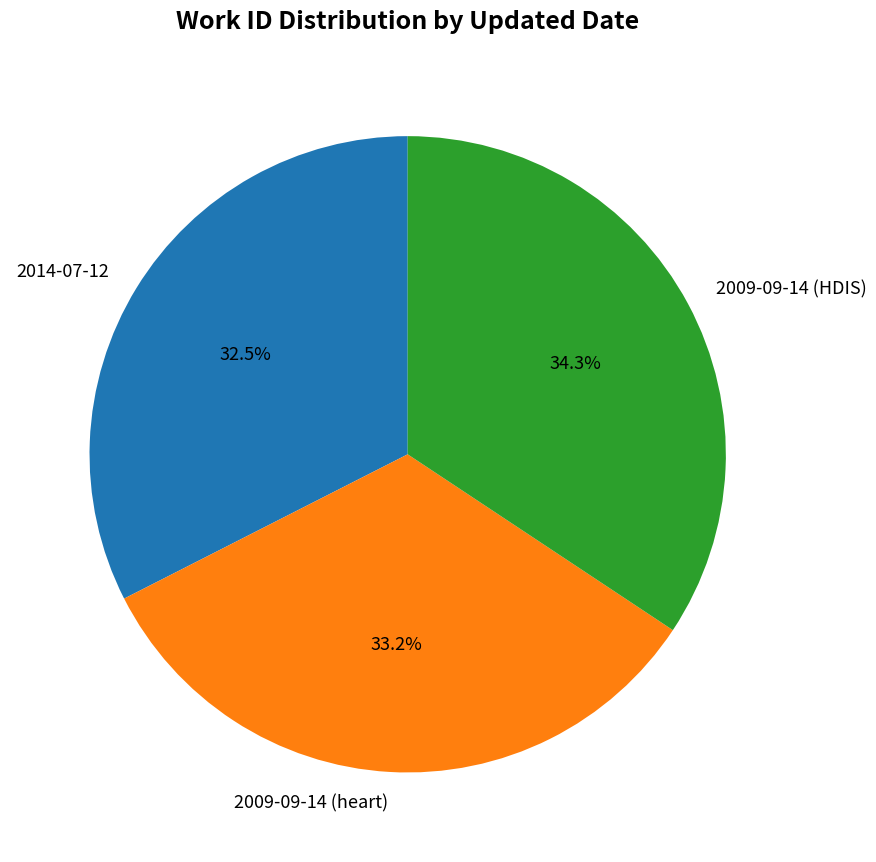

What percentage is NOT represented by 2014-07-12?

67.5%